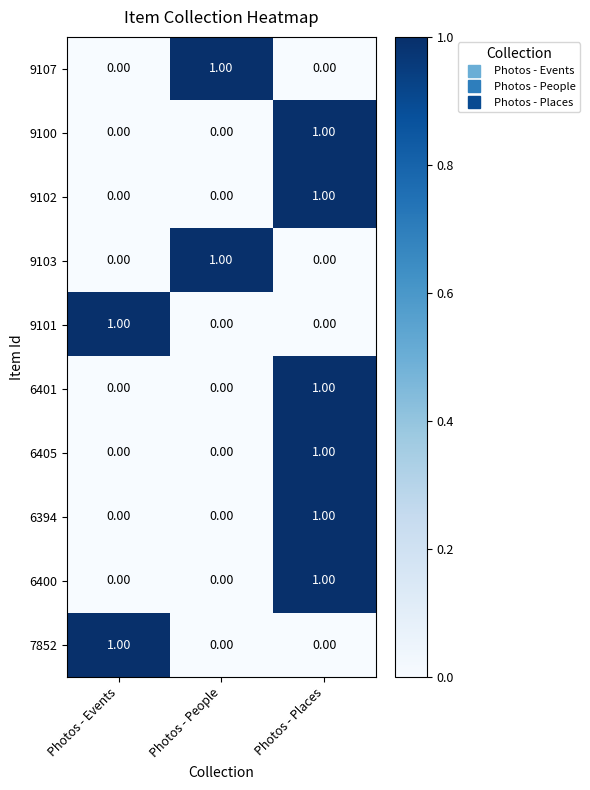

At which category is the sum across all series the highest?

Photos - Places